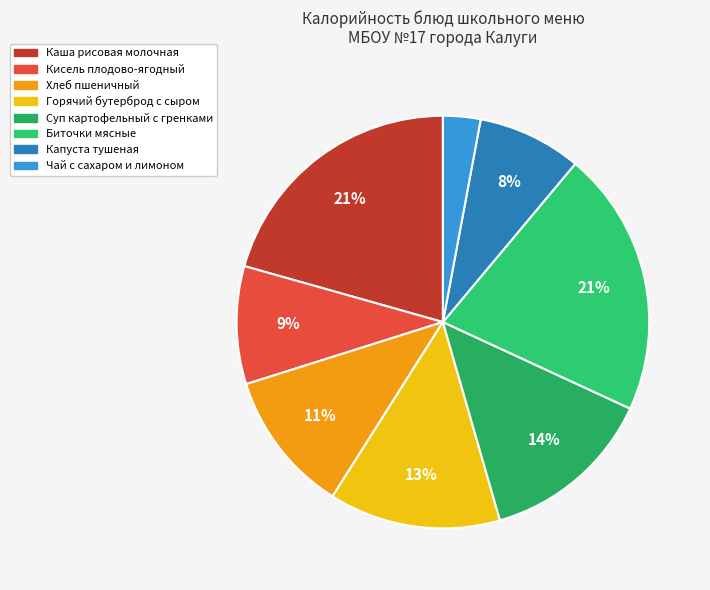

To the nearest percent, what percentage of the pie is Чай с сахаром и лимоном?

3%